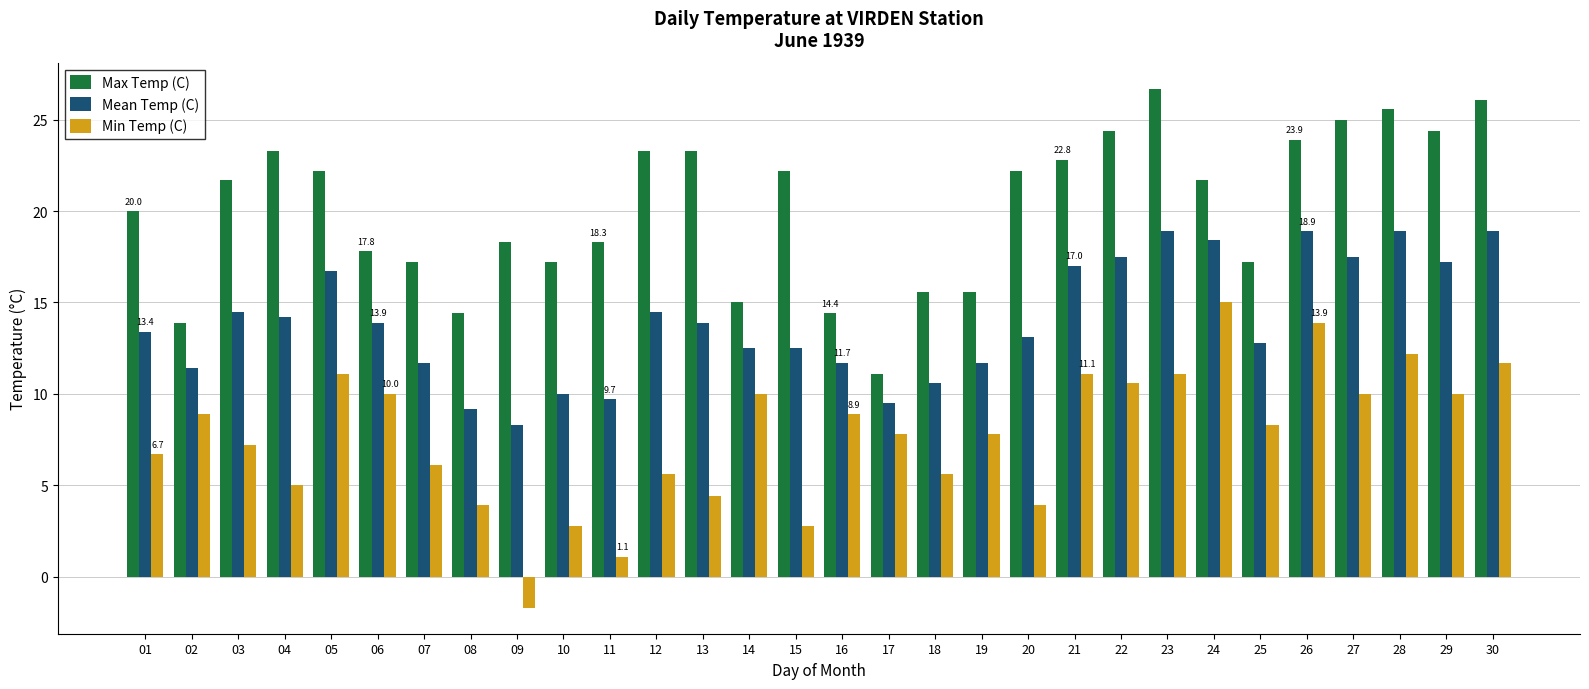

What is the maximum value shown in the chart?

26.7